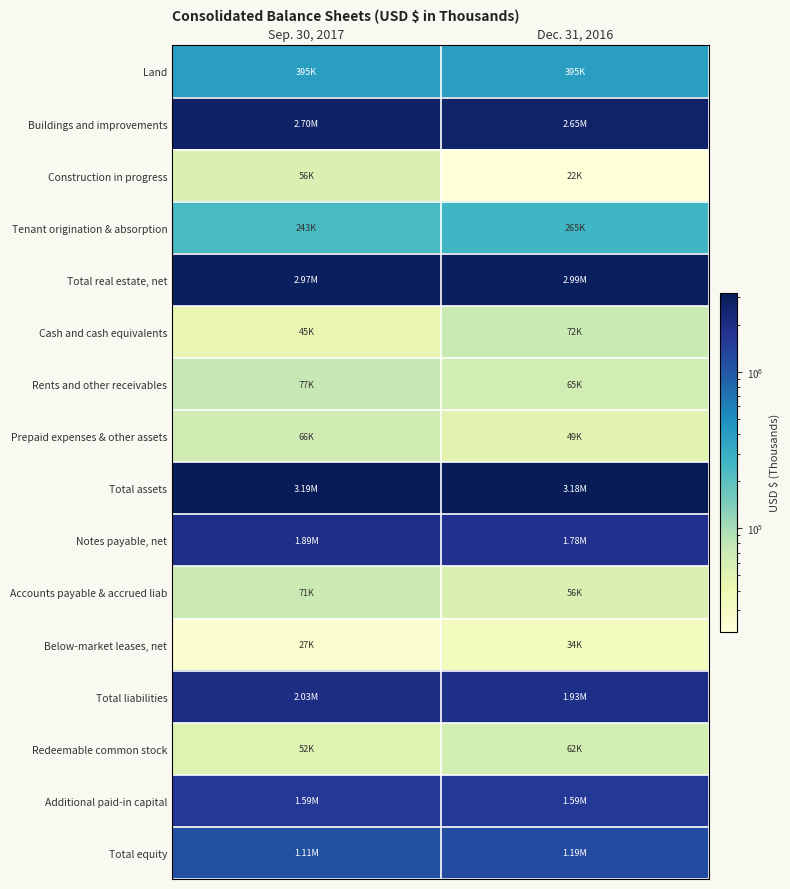

At how many categories does at least one series exceed 2703916?

2